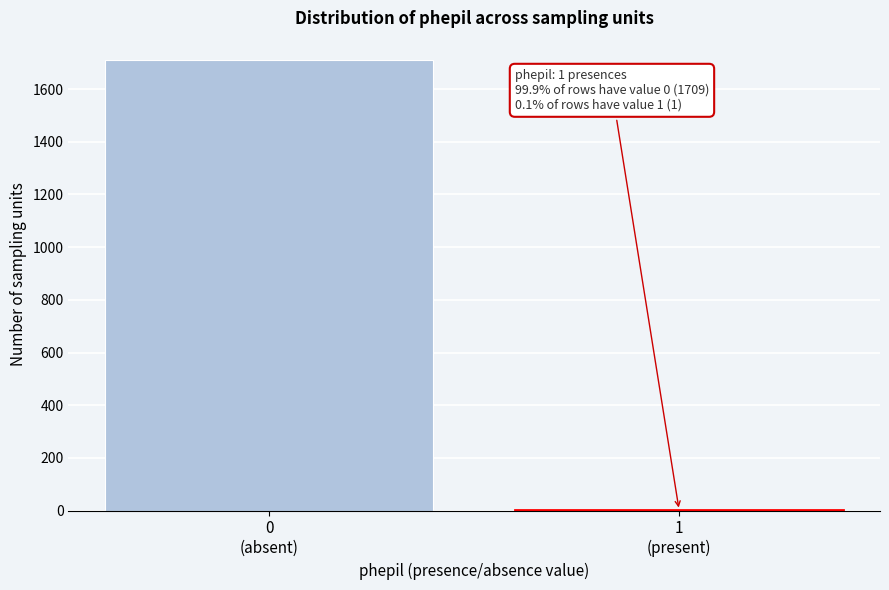

What is the sum of all values?

1710